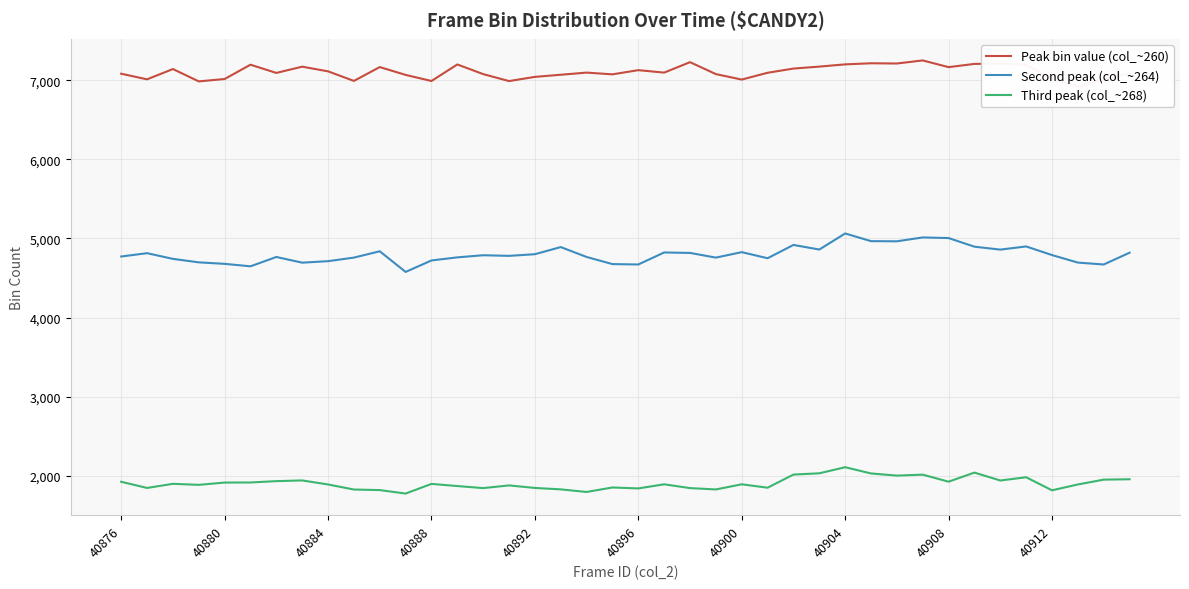

What is the maximum value for Third peak (col_~268)?

2109